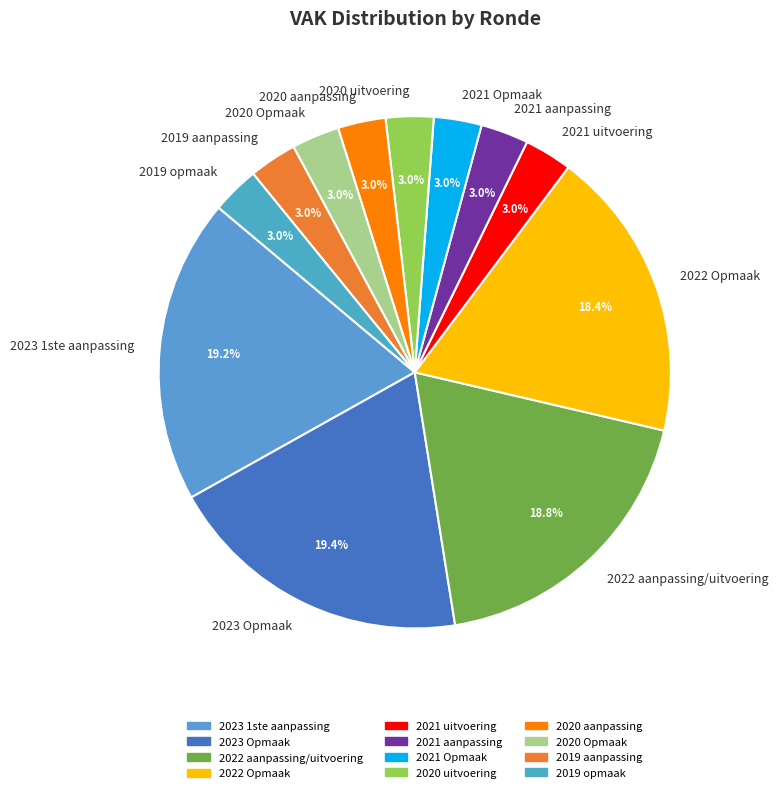

Is 2023 1ste aanpassing the majority of the pie?

No